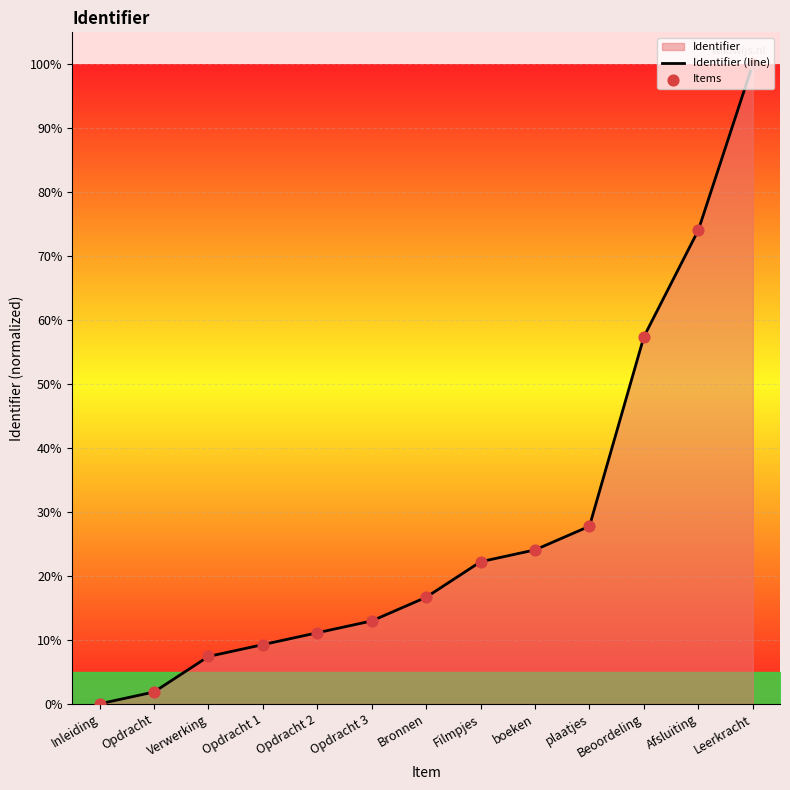

Which series contains the highest Y value?

Identifier (line)